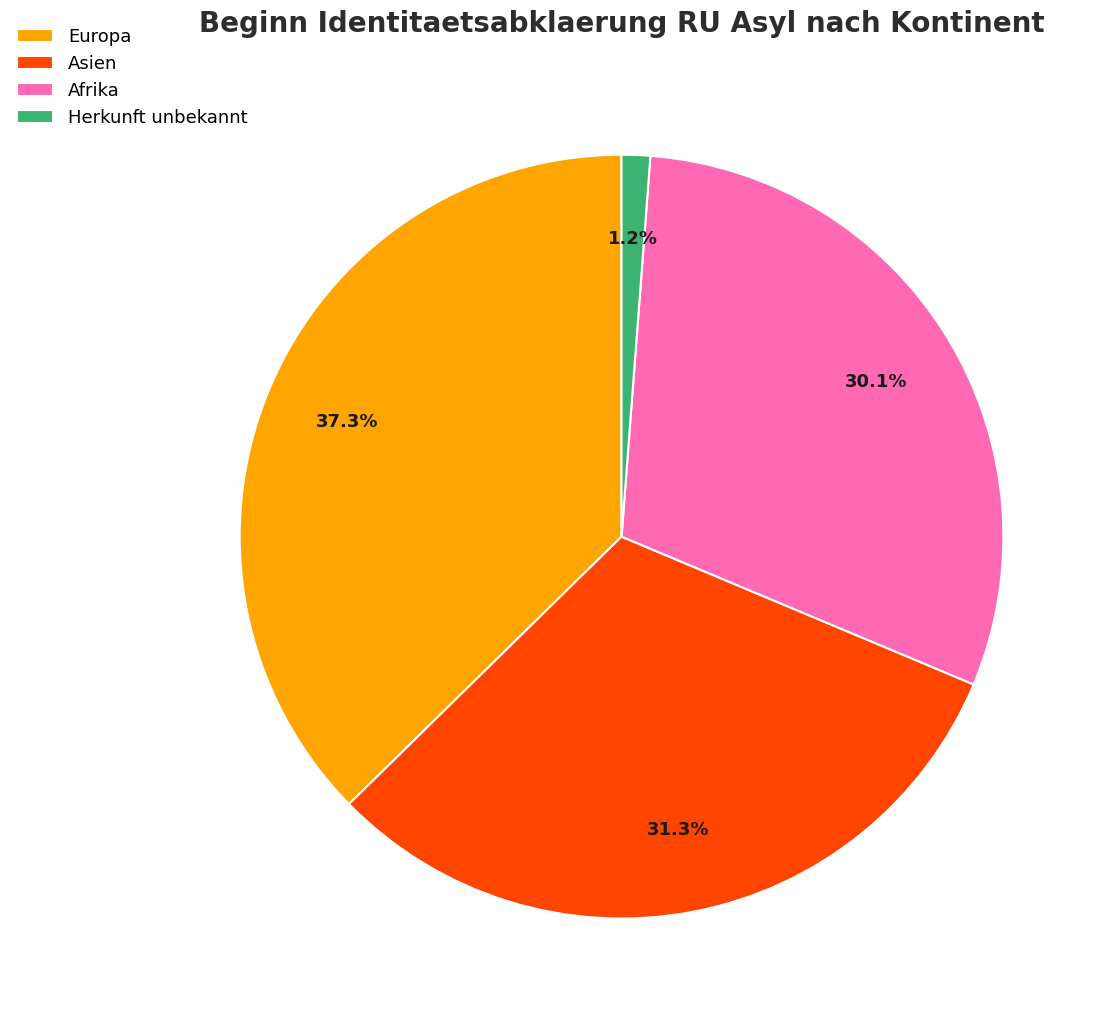

To the nearest percent, what is the combined percentage of Asien and Afrika?

61%